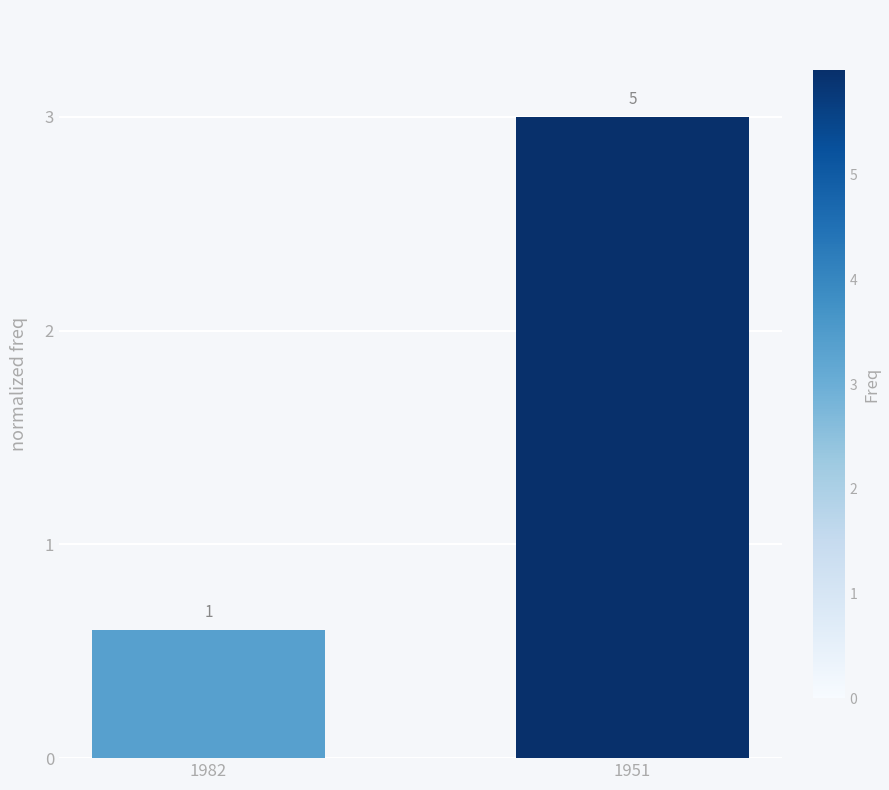

Reading left to right, extract all data points from this chart.

0.6	3.0